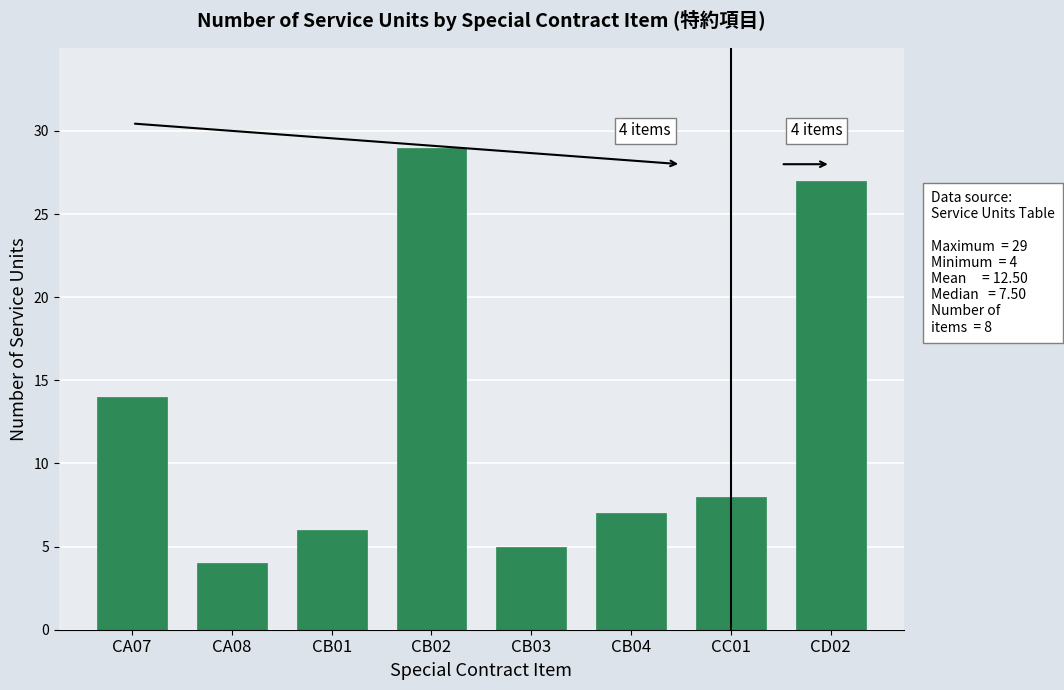

Reading left to right, what are all the values shown in this chart?

CA07=14	CA08=4	CB01=6	CB02=29	CB03=5	CB04=7	CC01=8	CD02=27